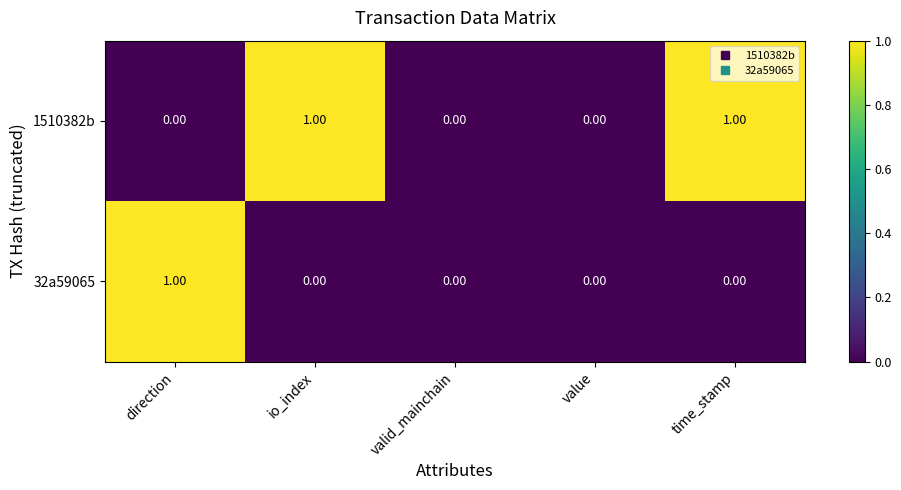

Which series has the largest total across all categories?

1510382b